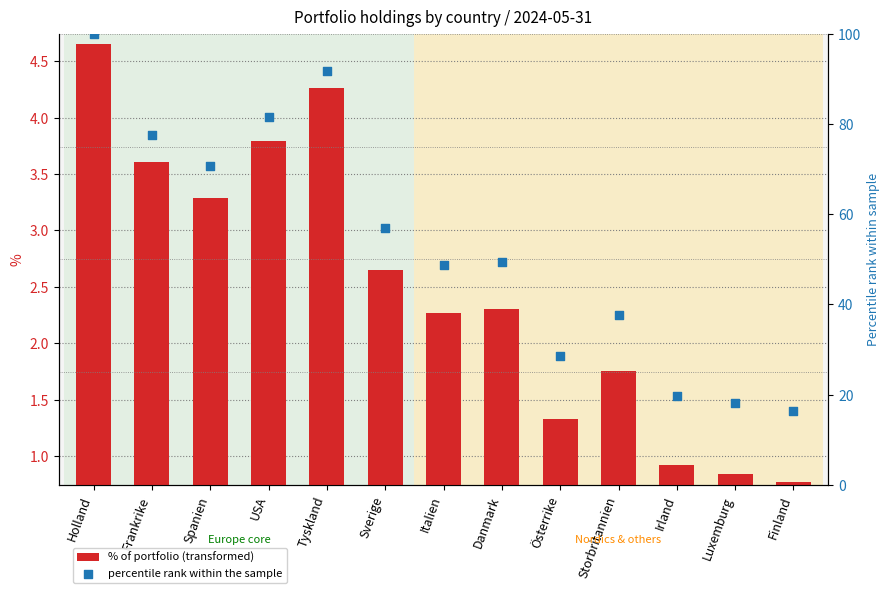

At how many categories does at least one series exceed 41?

8